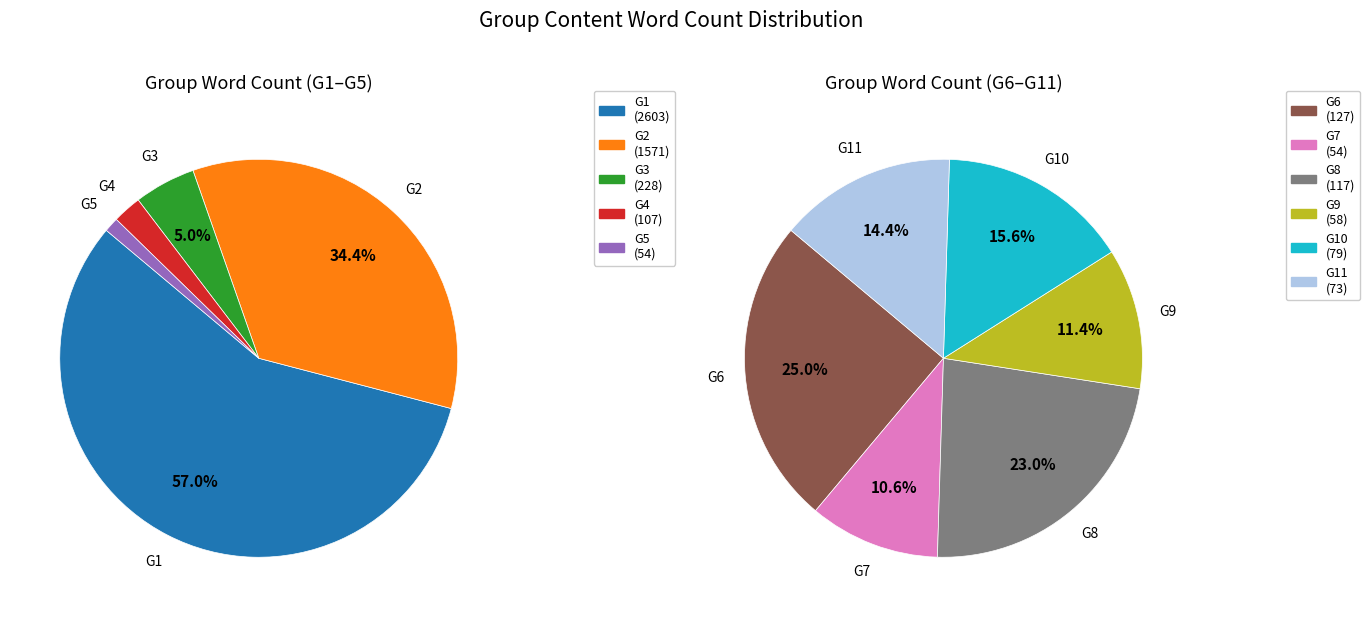

What percentage is NOT represented by G8?

97.7%